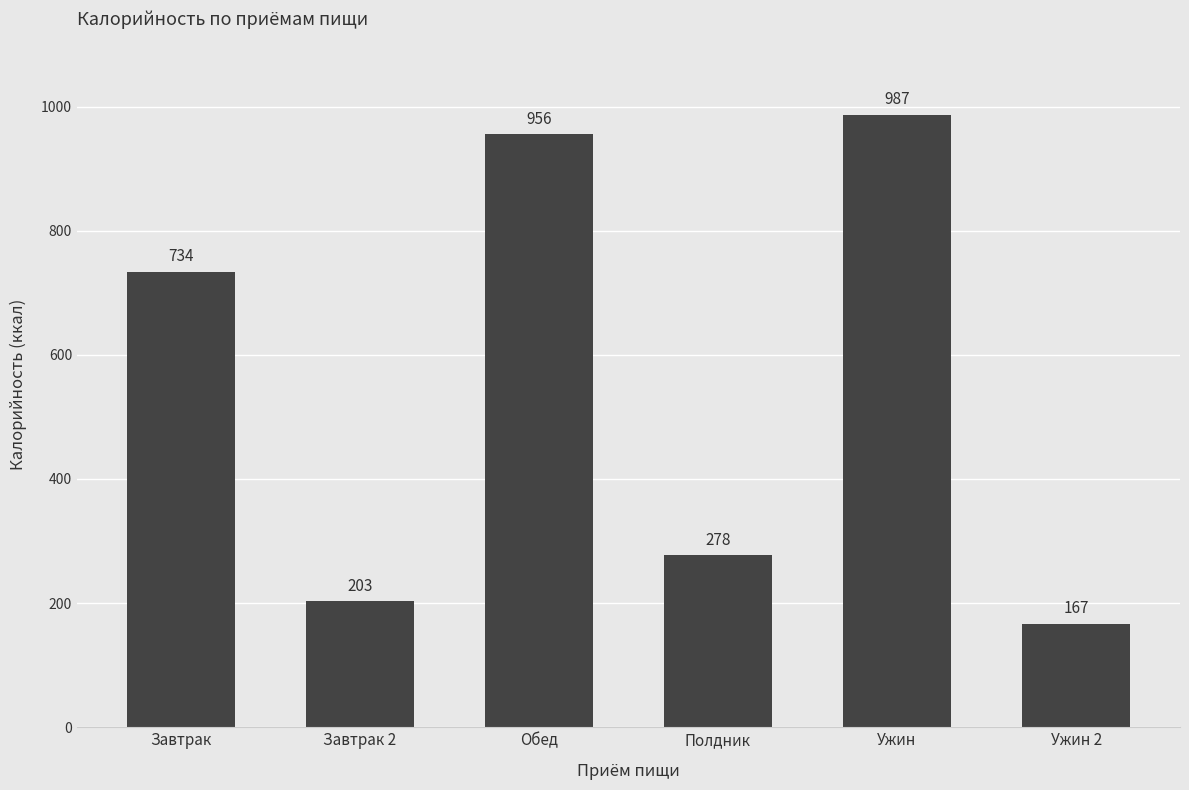

What is the ratio of the value at Ужин 2 to the value at Ужин?

0.2